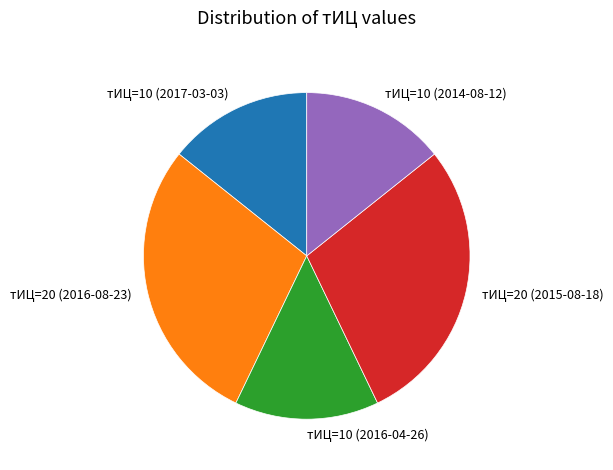

Approximately how many times larger is the value at тИЦ=20 (2016-08-23) compared to тИЦ=10 (2014-08-12)?

2.0